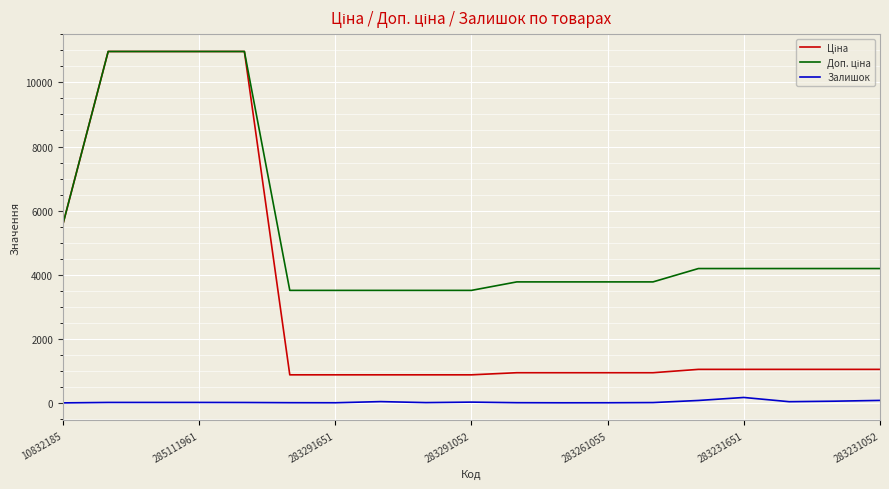

How many lines are shown in the chart?

3